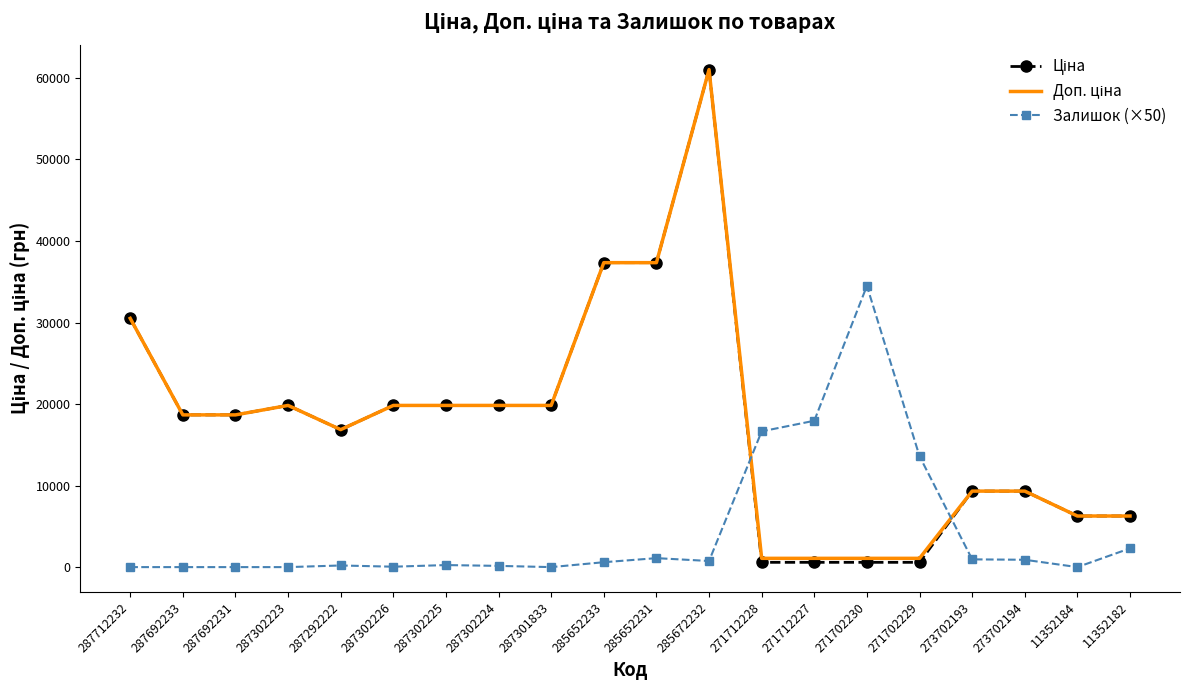

Which category has the highest value across all series?

285672232